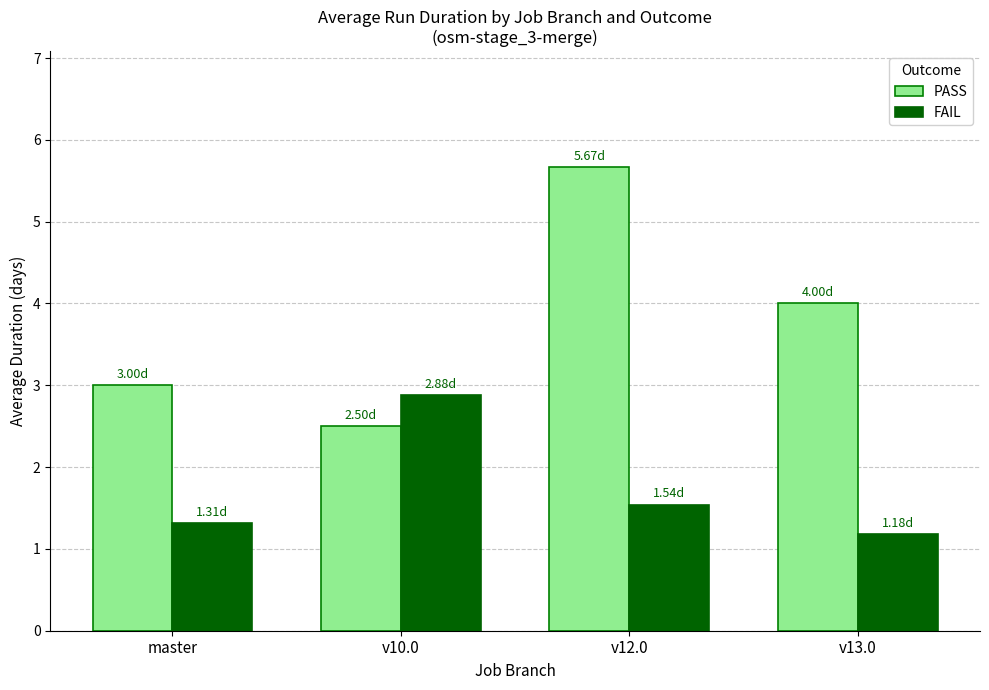

Reading right to left, extract all data points from this chart.

PASS: v13.0=4.0	v12.0=5.7	v10.0=2.5	master=3.0
FAIL: v13.0=1.2	v12.0=1.5	v10.0=2.9	master=1.3